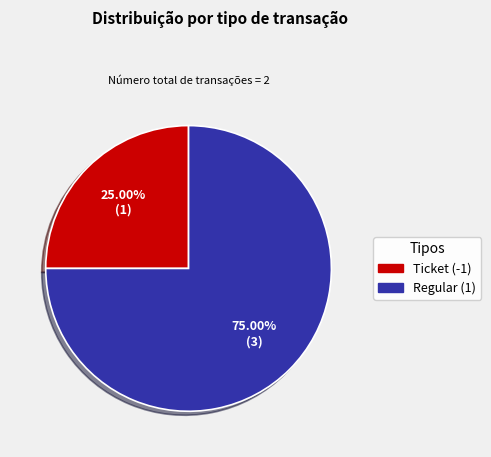

How many segments does this pie chart have?

2